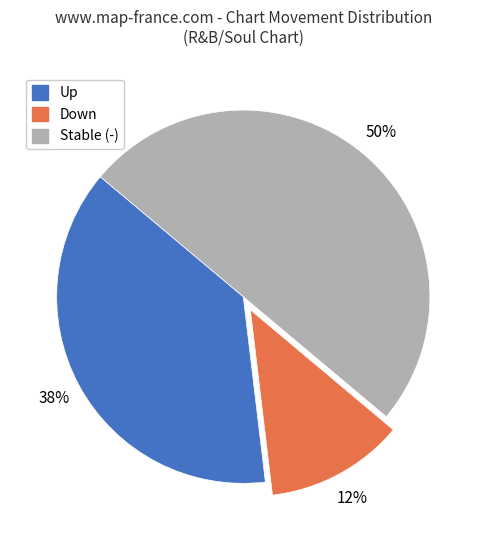

To the nearest percent, what is the average slice percentage?

33%